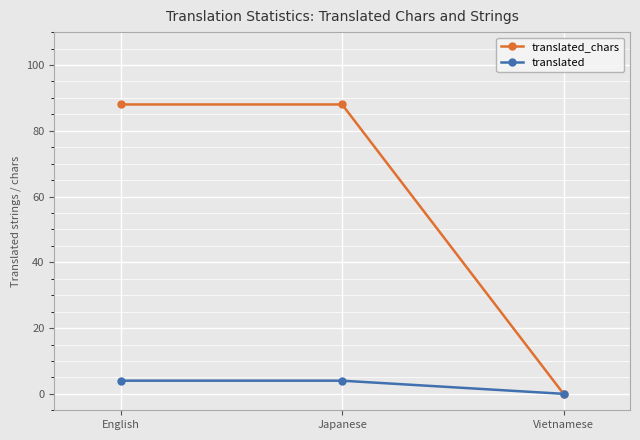

Which category has the lowest value in the translated series?

Vietnamese